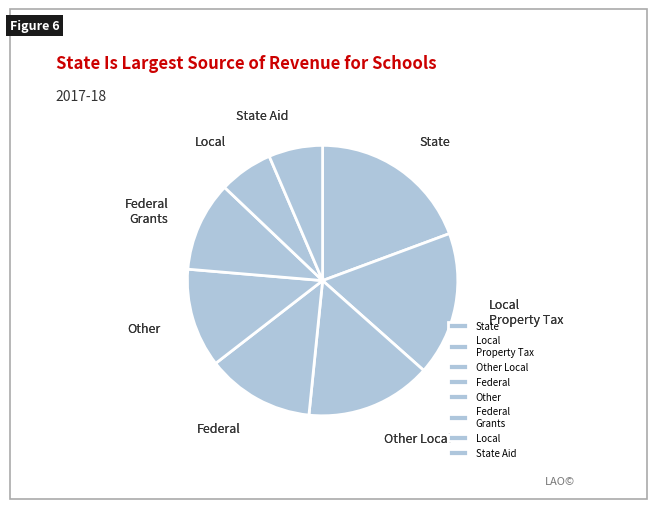

Is the sum of State Aid and Other Local greater than half?

No